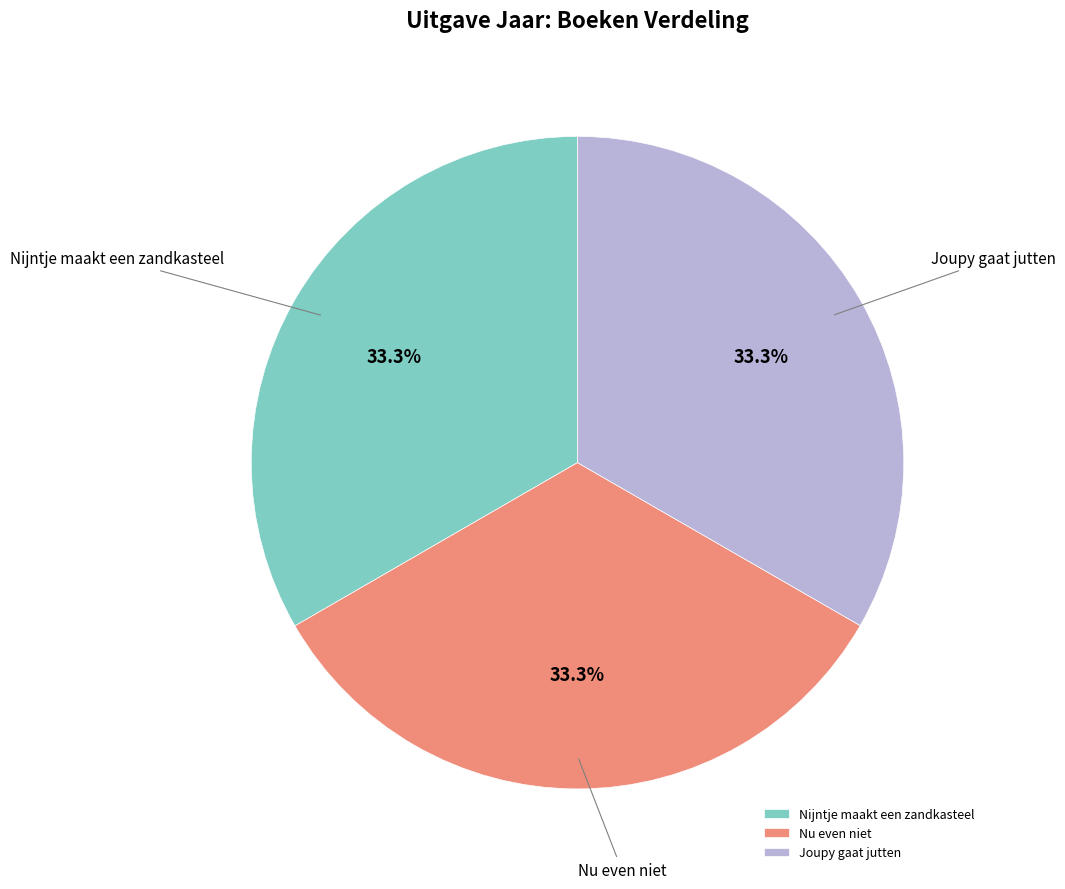

The Joupy gaat jutten slice represents 33% of the pie. True or false?

True